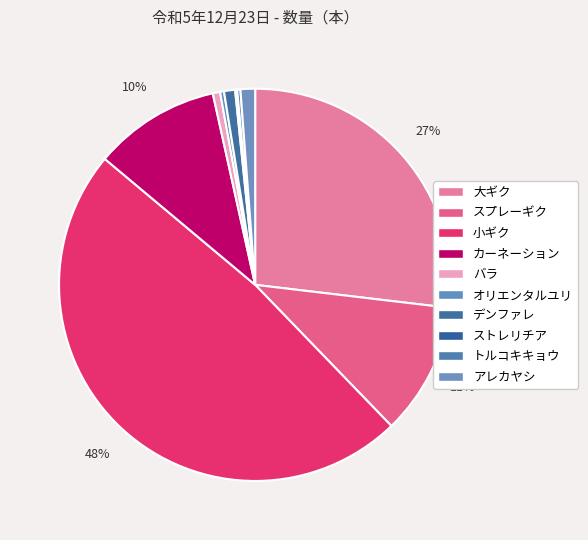

True or false: トルコキキョウ accounts for 14% of the total.

False